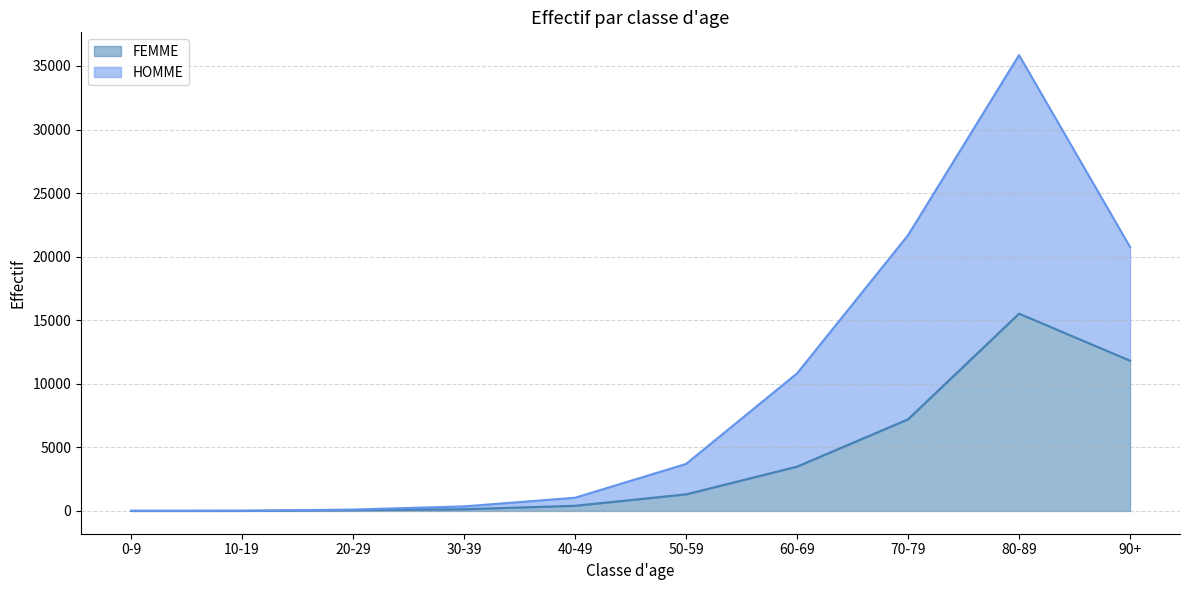

True or false: FEMME and HOMME intersect in this chart.

False